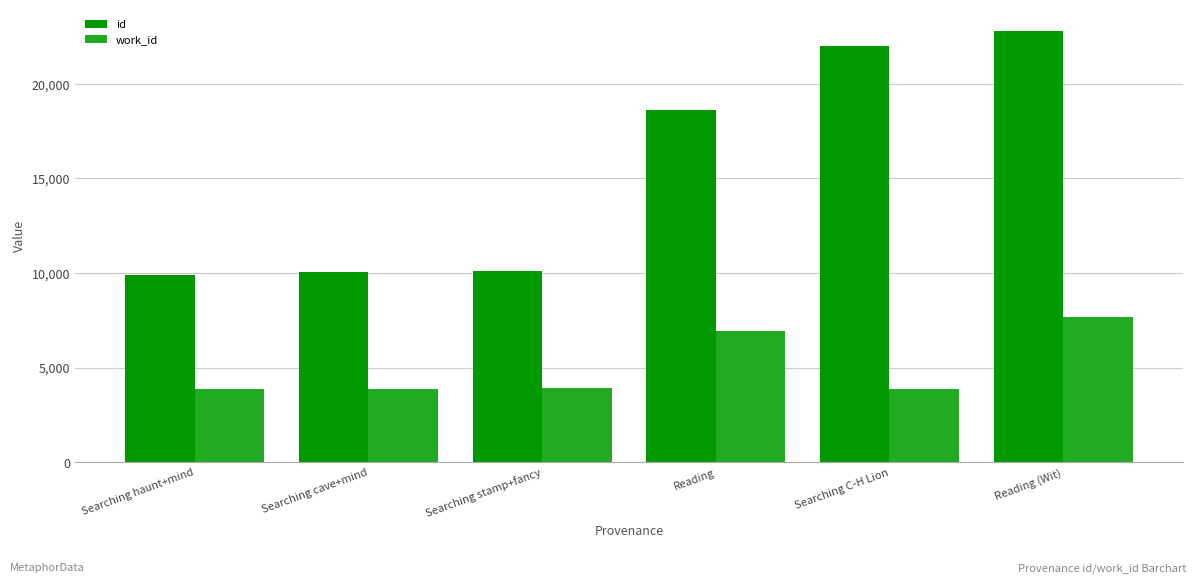

What is the difference between the second highest and second lowest values in the id series?

11911